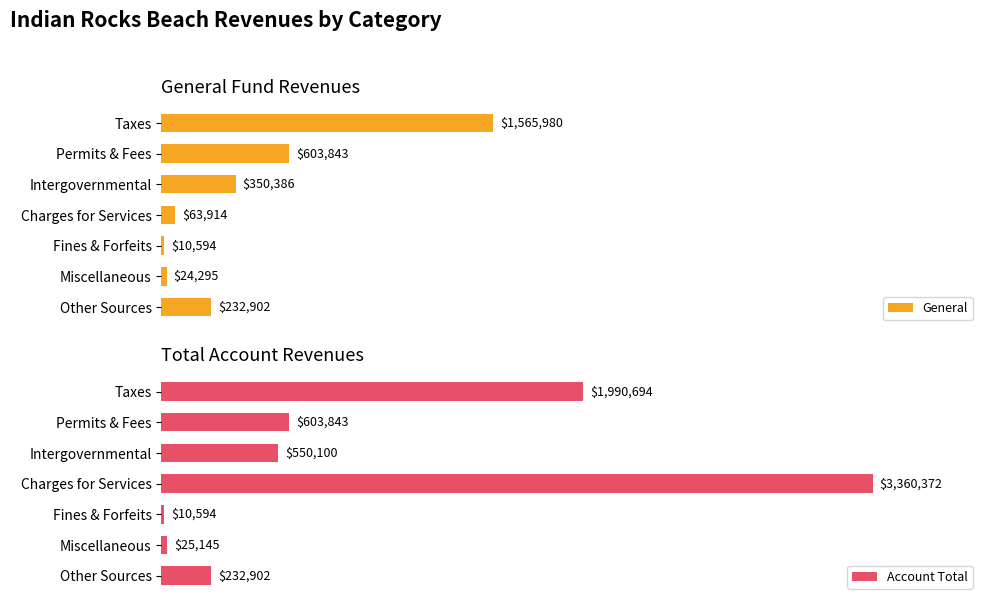

Which category has the highest value in the General series?

Taxes